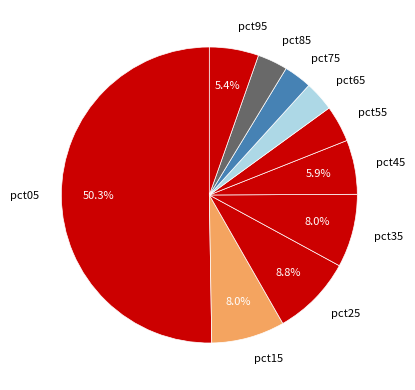

Which slice is the largest?

pct05